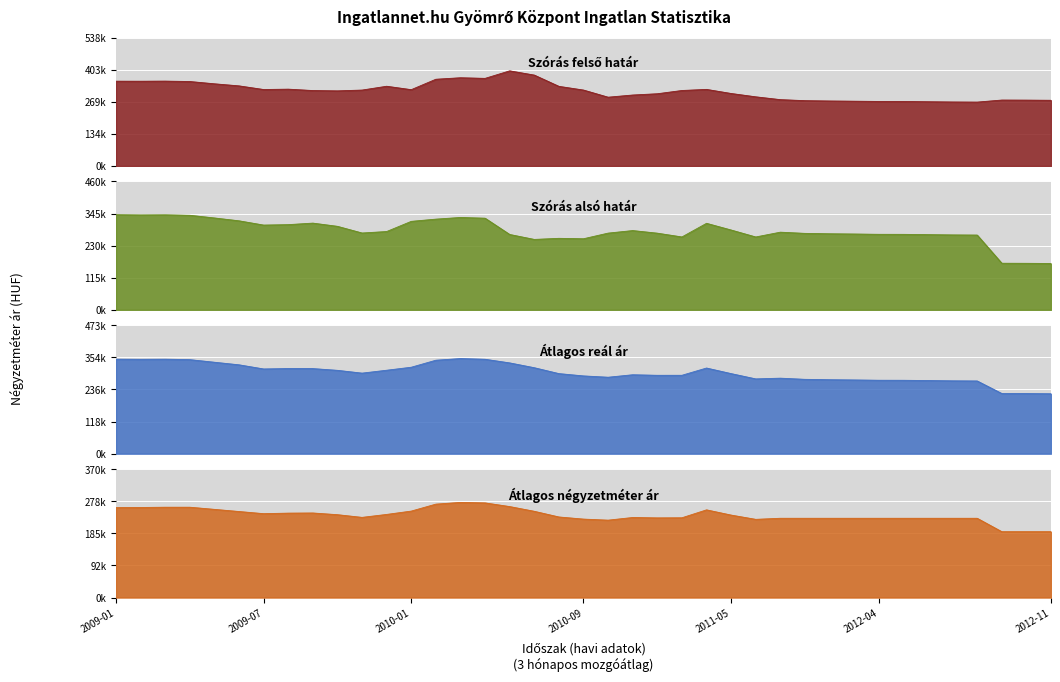

What is the average value of the Szórás felső határ series?

314686